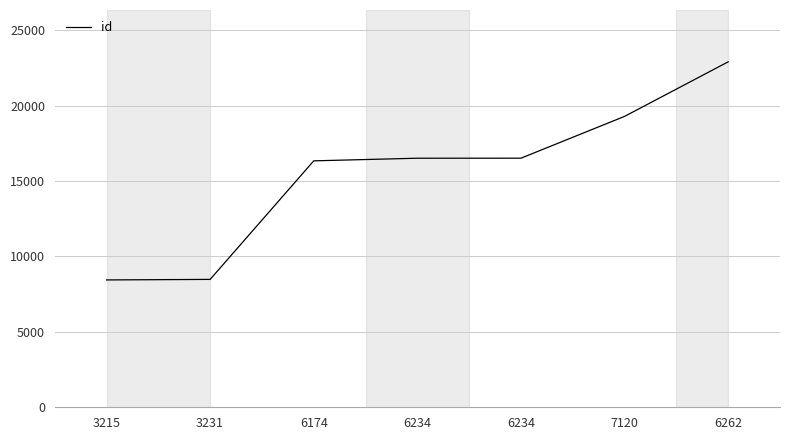

What is the sum of the values at 6174 and 6234?

32860